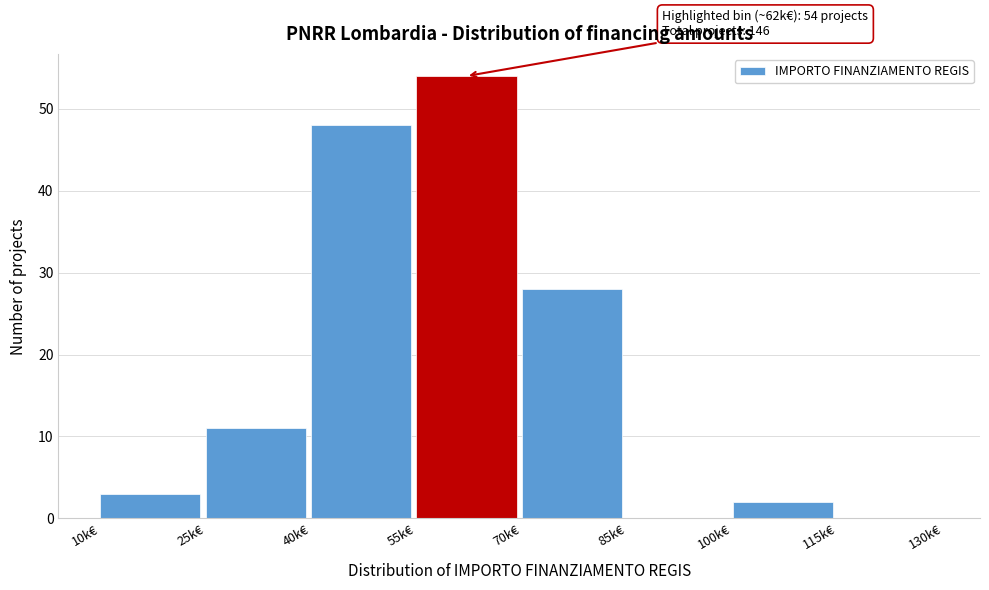

Reading left to right, what are all the values shown in this chart?

10k€=3	25k€=11	40k€=48	55k€=54	70k€=28	85k€=0	100k€=2	115k€=0